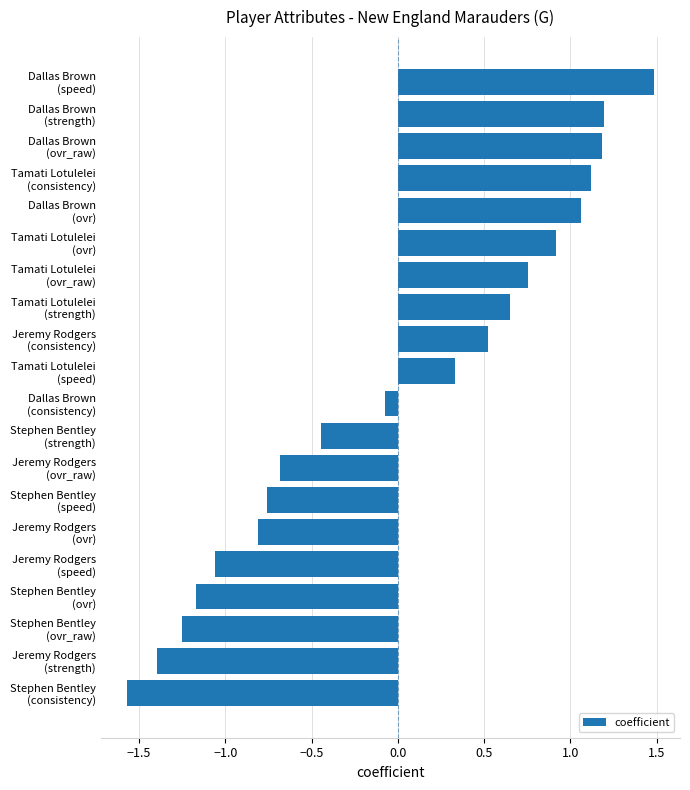

What is the smallest value displayed?

-1.6